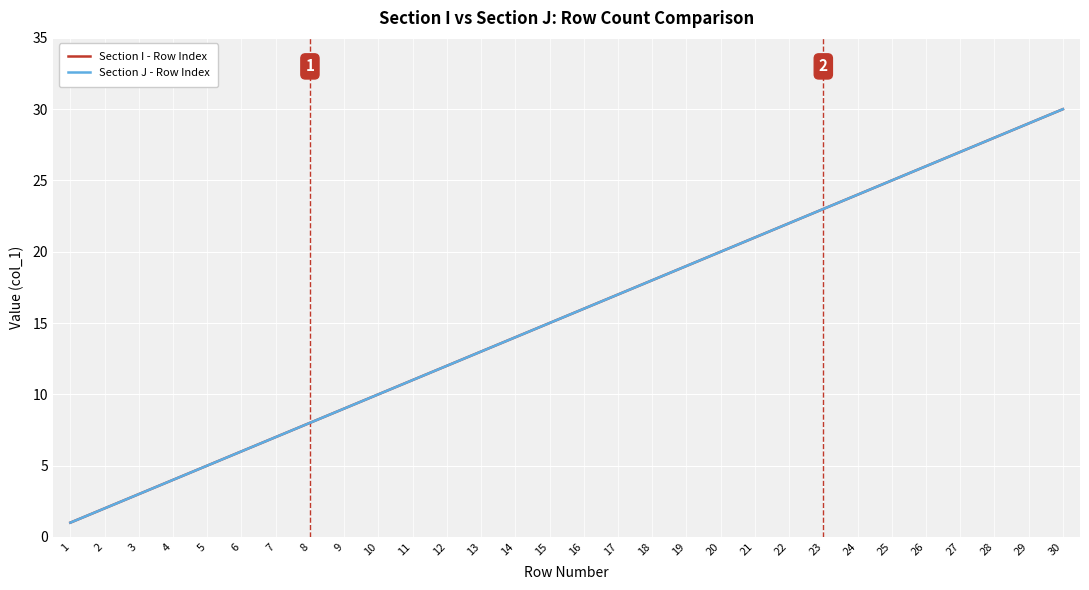

Does the chart display data point markers on the line(s)?

No